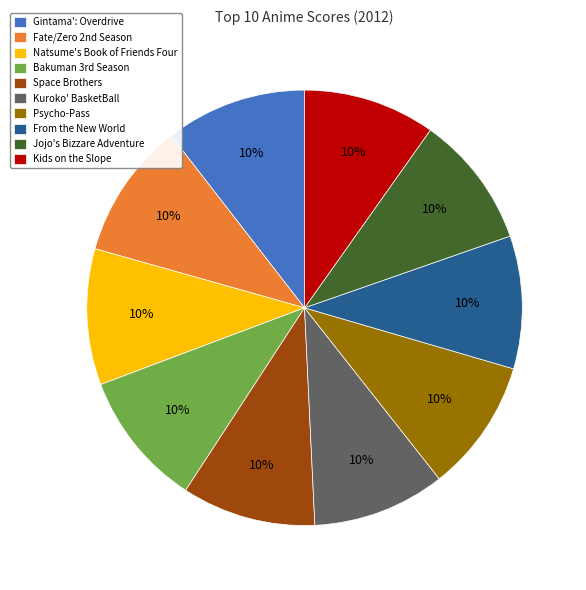

True or false: Gintama': Overdrive accounts for 17% of the total.

False